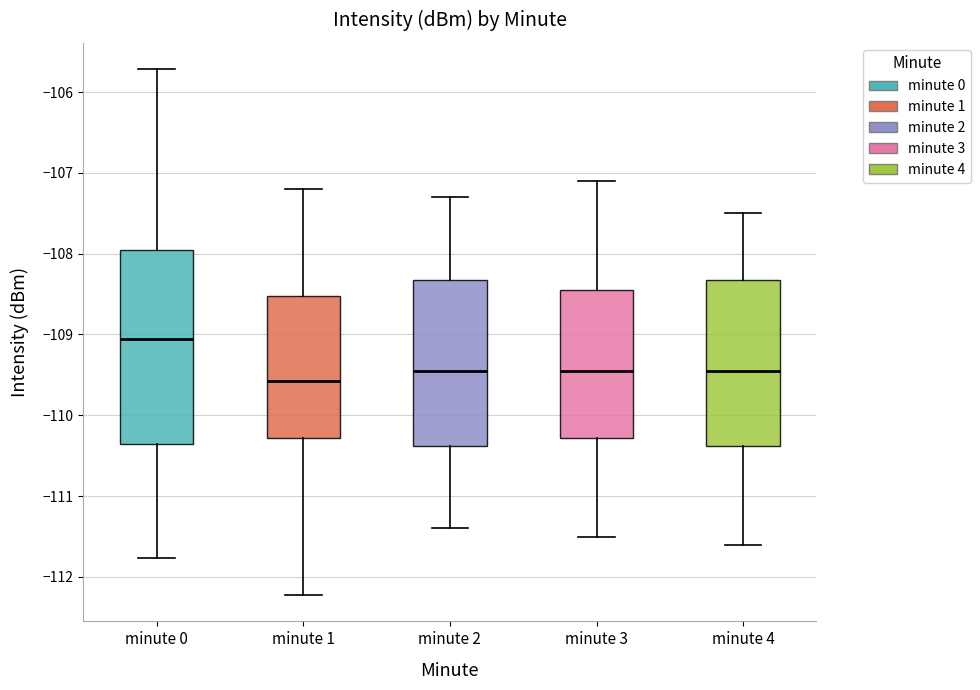

Which box has the lowest median line?

minute 1